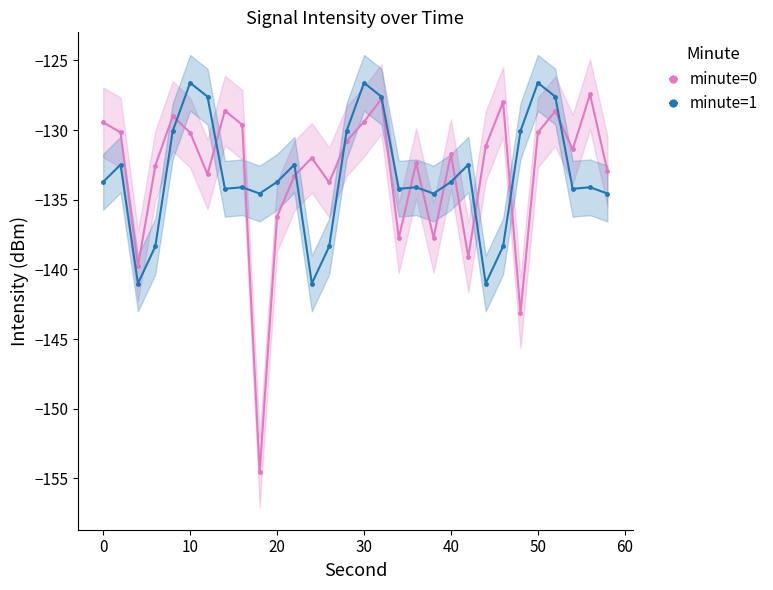

What is the minimum value for minute=1?

-141.0